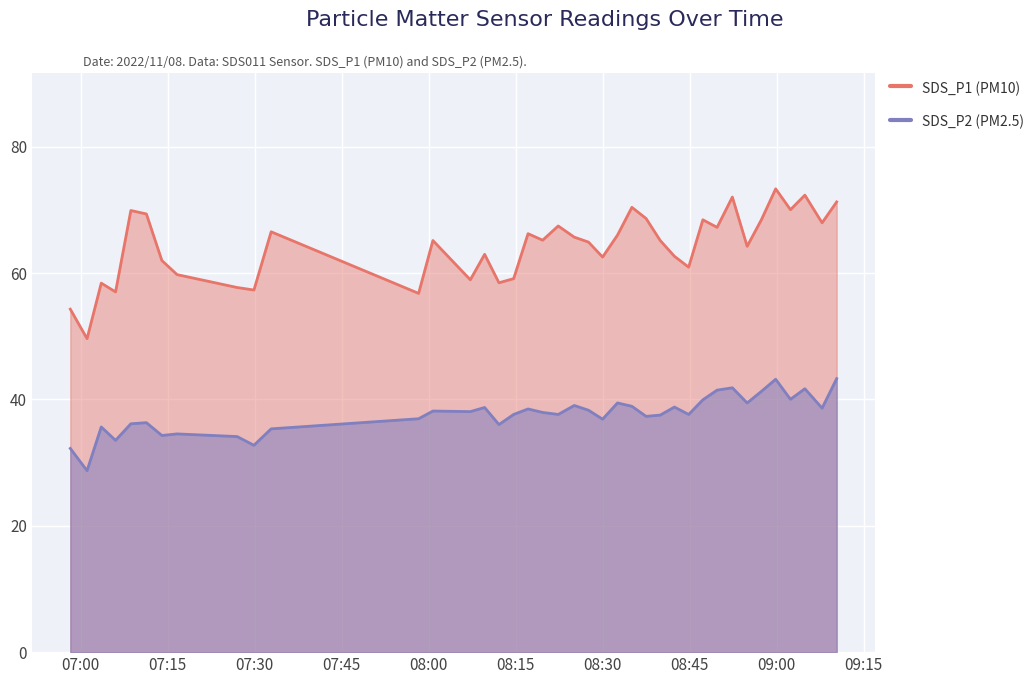

At which category does SDS_P1 reach its first local peak?

2022/11/08 07:03:34